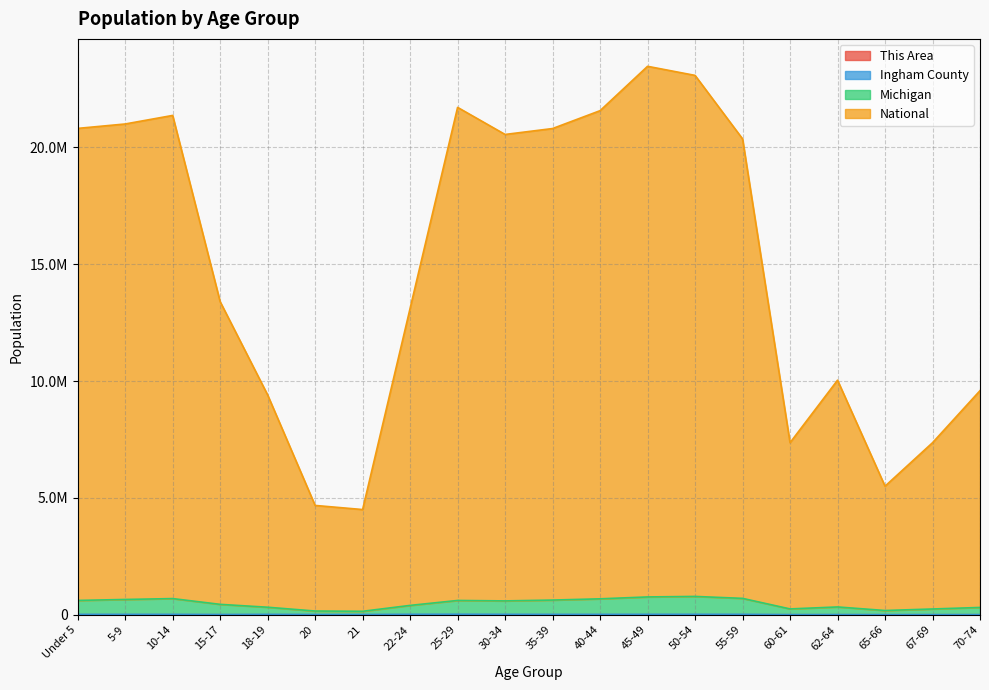

True or false: National has a value of 2592083 at 65-66.

False